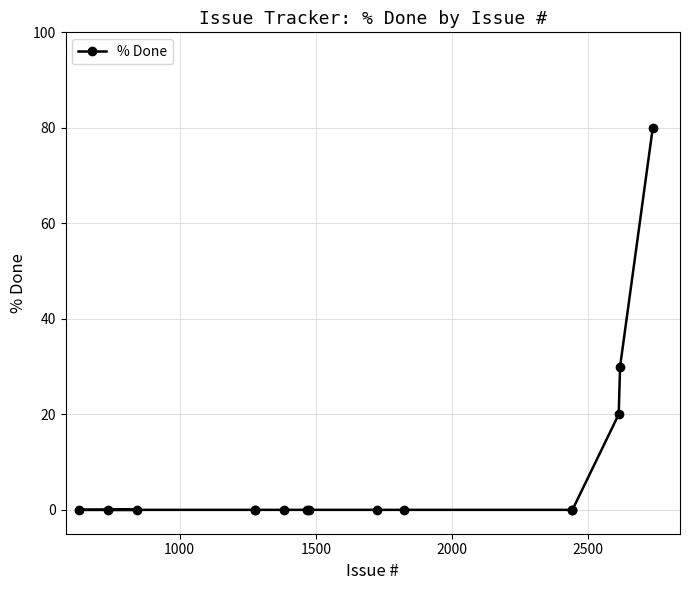

What is the sum of all values?

130